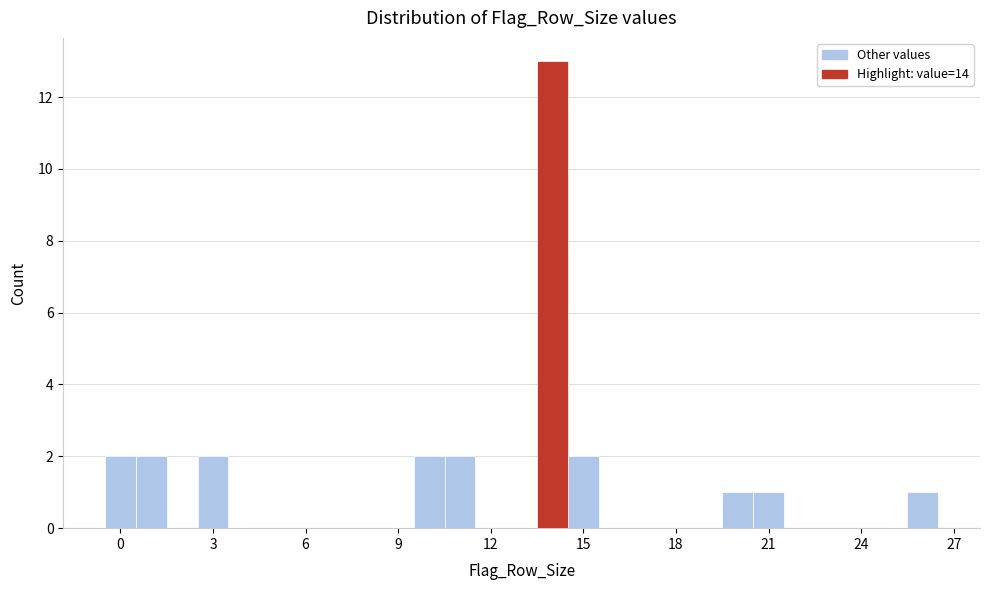

Around what value on the x-axis is the tallest bar? Give the approximate position of its centre, as read against the axis.

14.0